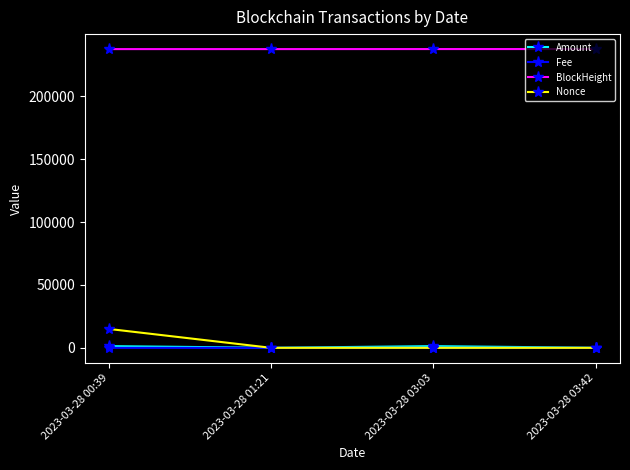

What is the total value across all series at 2023-03-28 03:03?

239078.3